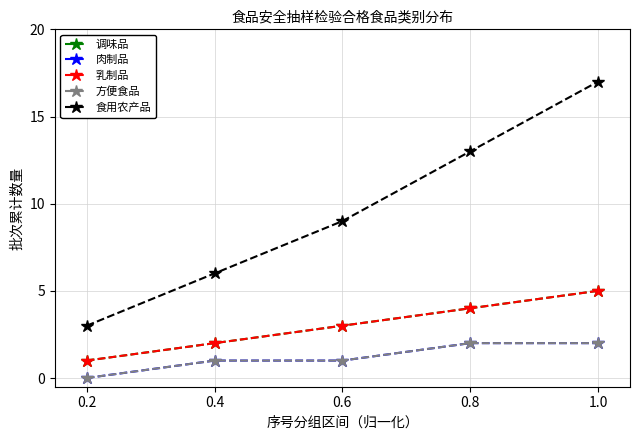

What is the total value across all series at 0.8?

25